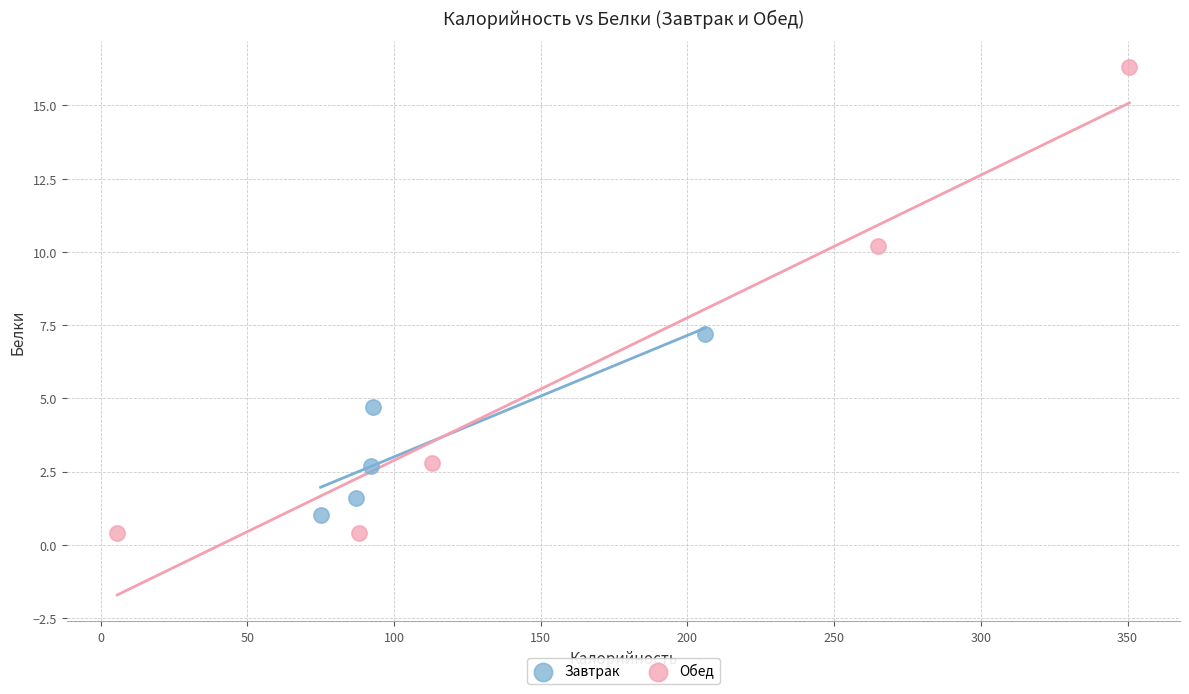

Which series has the widest spread of Y values?

Обед